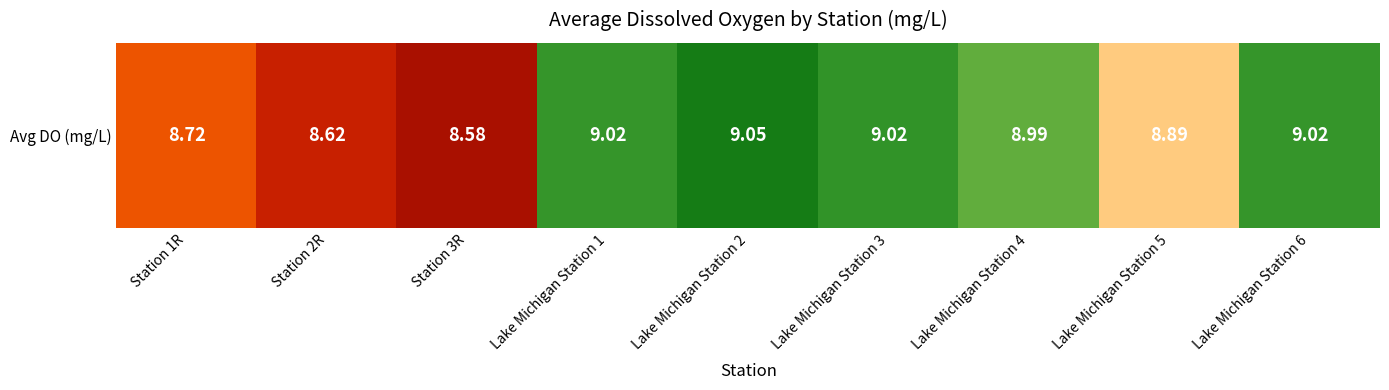

Rank the categories by value from lowest to highest.

Station 3R, Station 2R, Station 1R, Lake Michigan Station 5, Lake Michigan Station 4, Lake Michigan Station 1, Lake Michigan Station 6, Lake Michigan Station 3, Lake Michigan Station 2